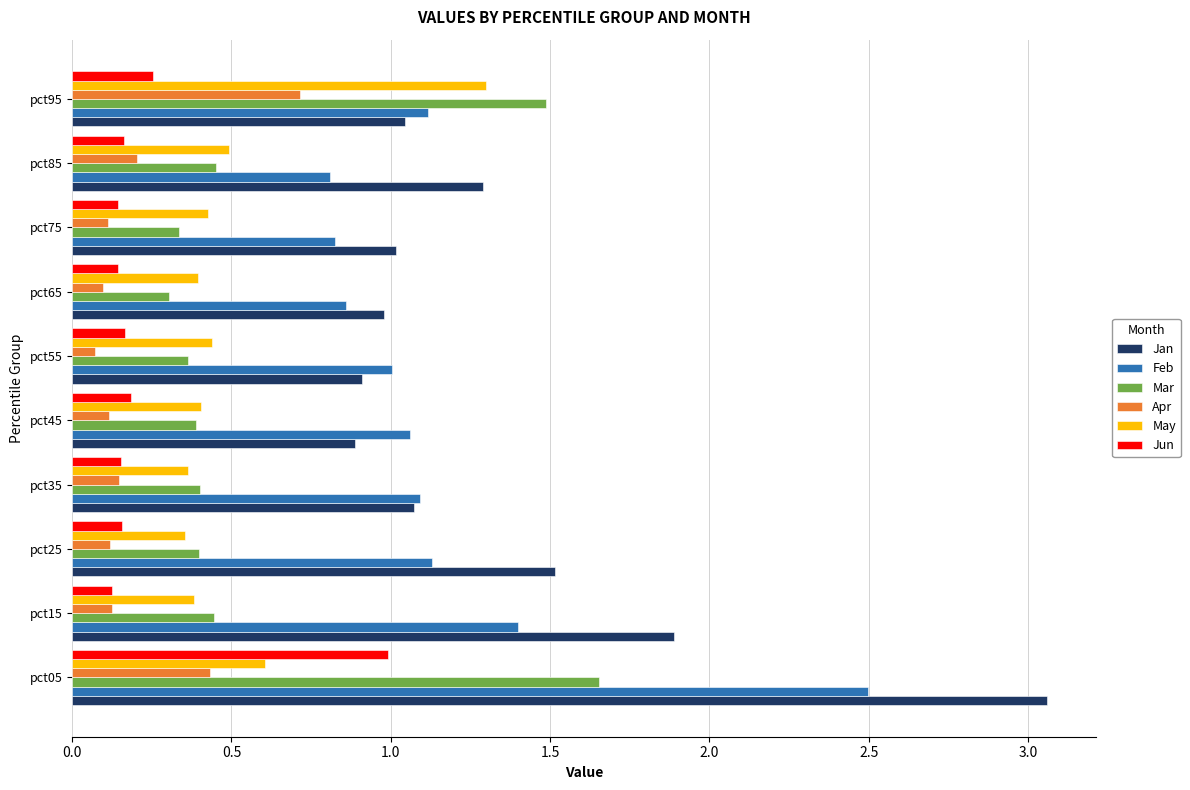

True or false: Mar has a value of 0.2 at pct45.

False